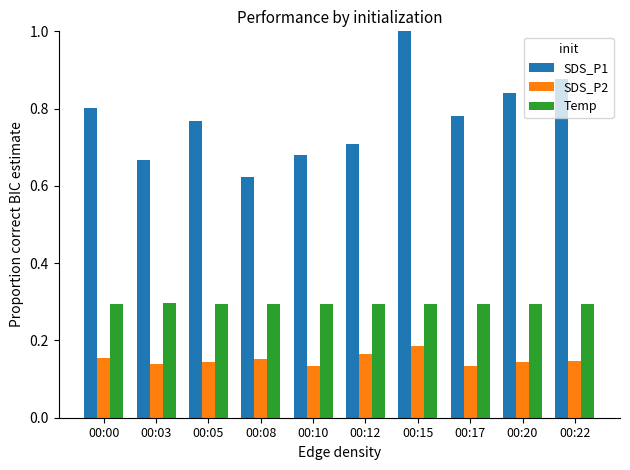

Which series changed the most between 00:00 and 00:15?

SDS_P1